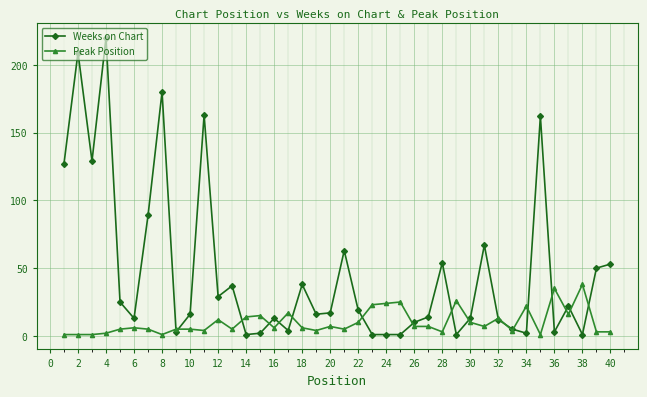

What is the maximum value shown in the chart?

220